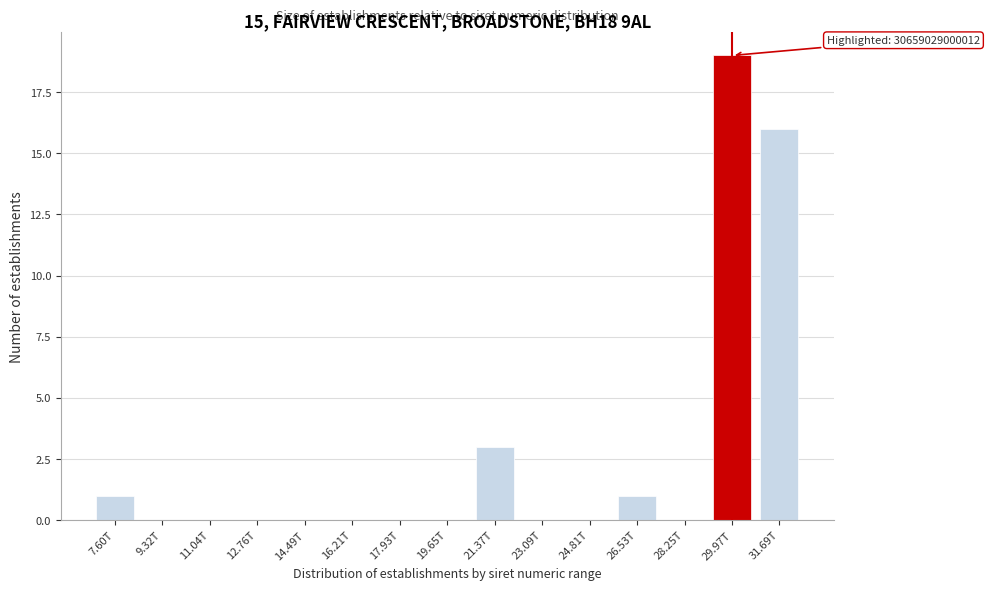

Reading left to right, list all the values displayed in this chart.

7.60T=1	9.32T=0	11.04T=0	12.76T=0	14.49T=0	16.21T=0	17.93T=0	19.65T=0	21.37T=3	23.09T=0	24.81T=0	26.53T=1	28.25T=0	29.97T=19	31.69T=16